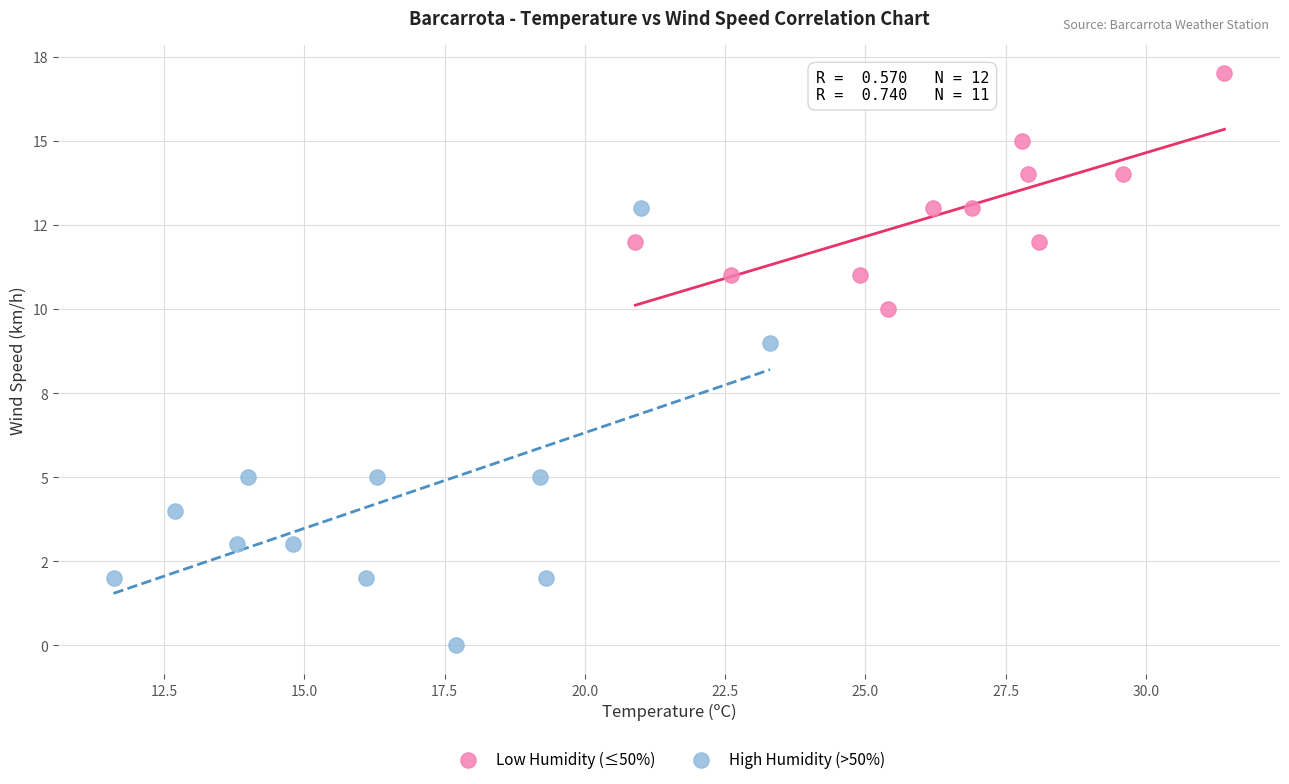

Which series has the largest Y range (max minus min)?

High Humidity (>50%)